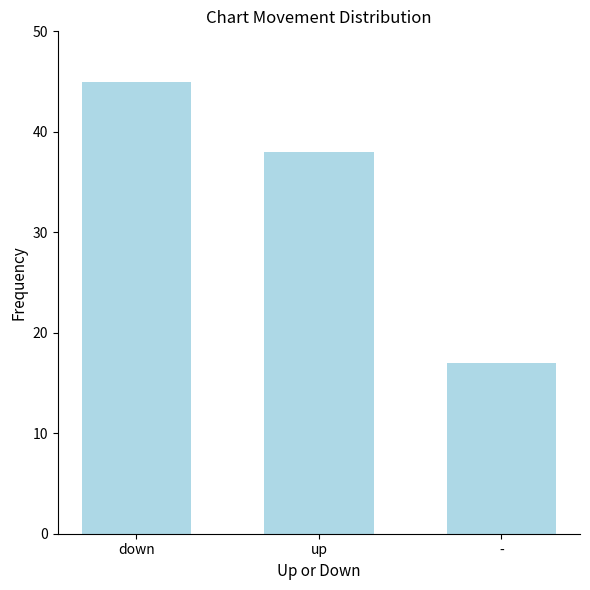

What is the difference between the maximum and second lowest values?

7